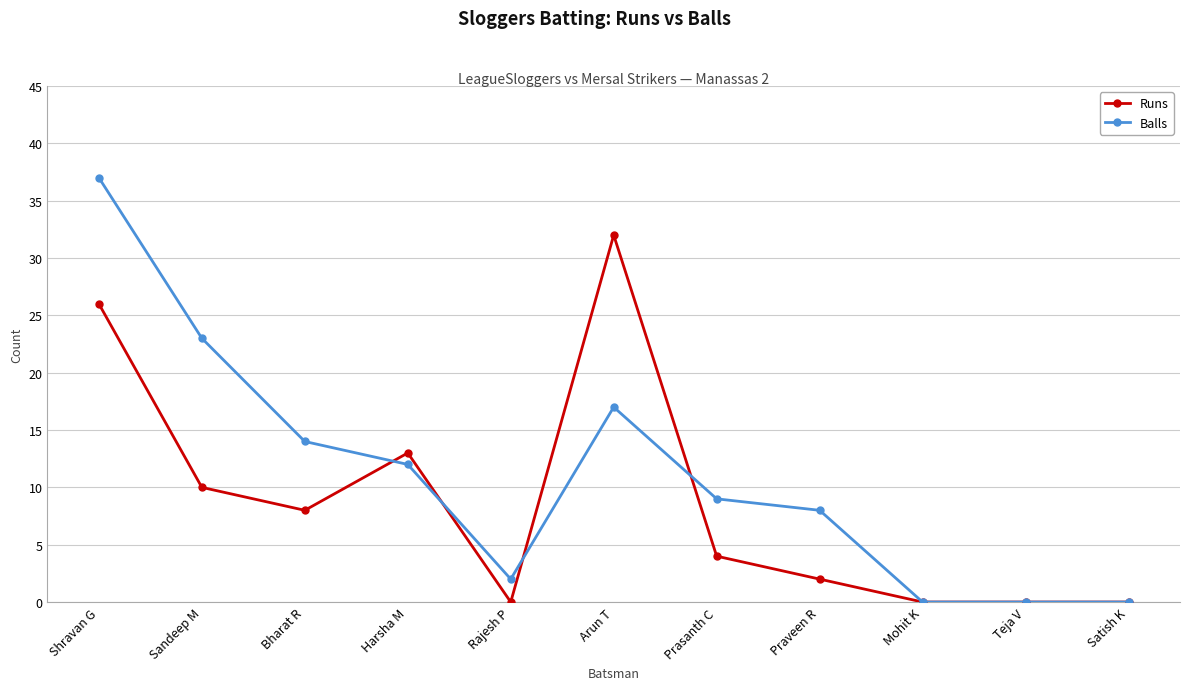

Count the number of categories in the chart.

11